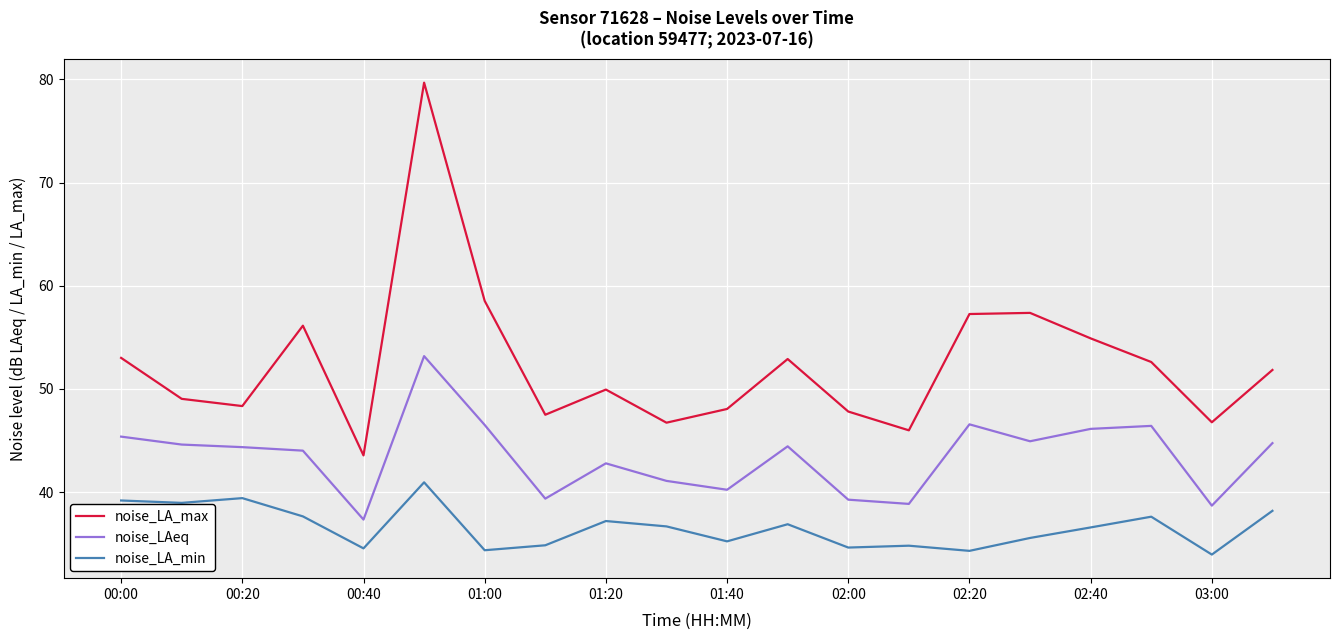

Which series has the largest total across all categories?

noise_LA_max